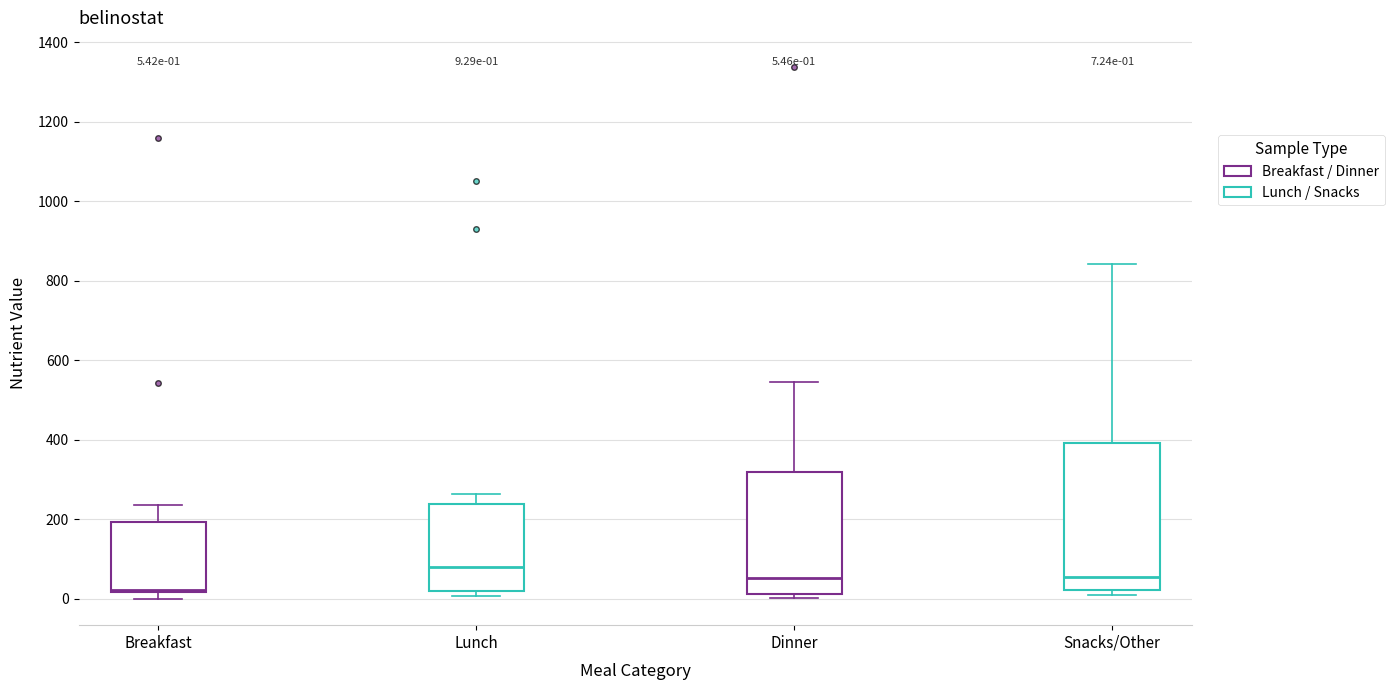

Comparing the boxes themselves (not the whiskers), which one is the tallest?

Snacks/Other